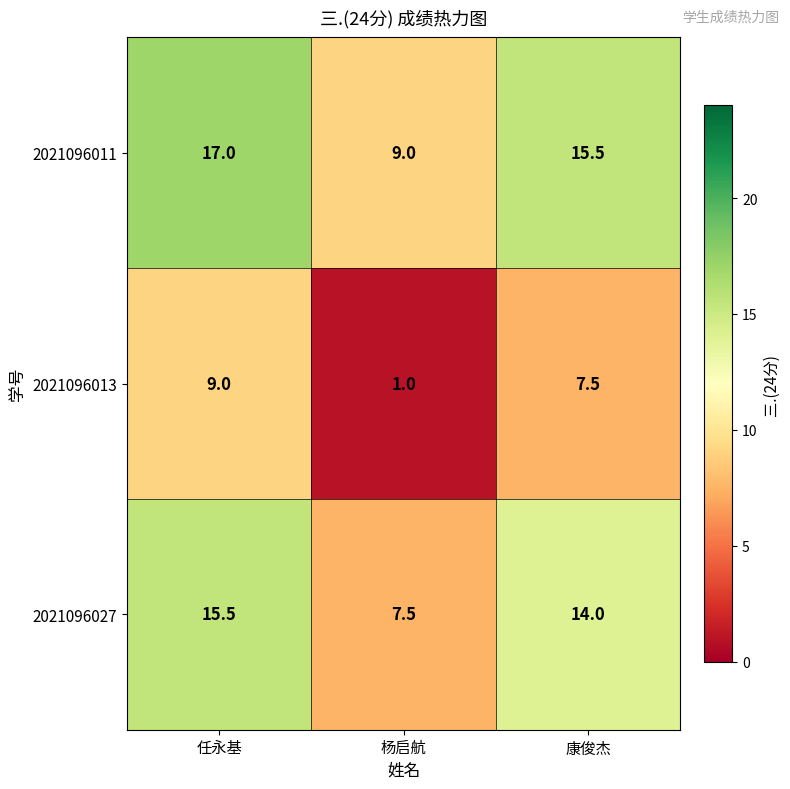

Count the number of data series in this chart.

3